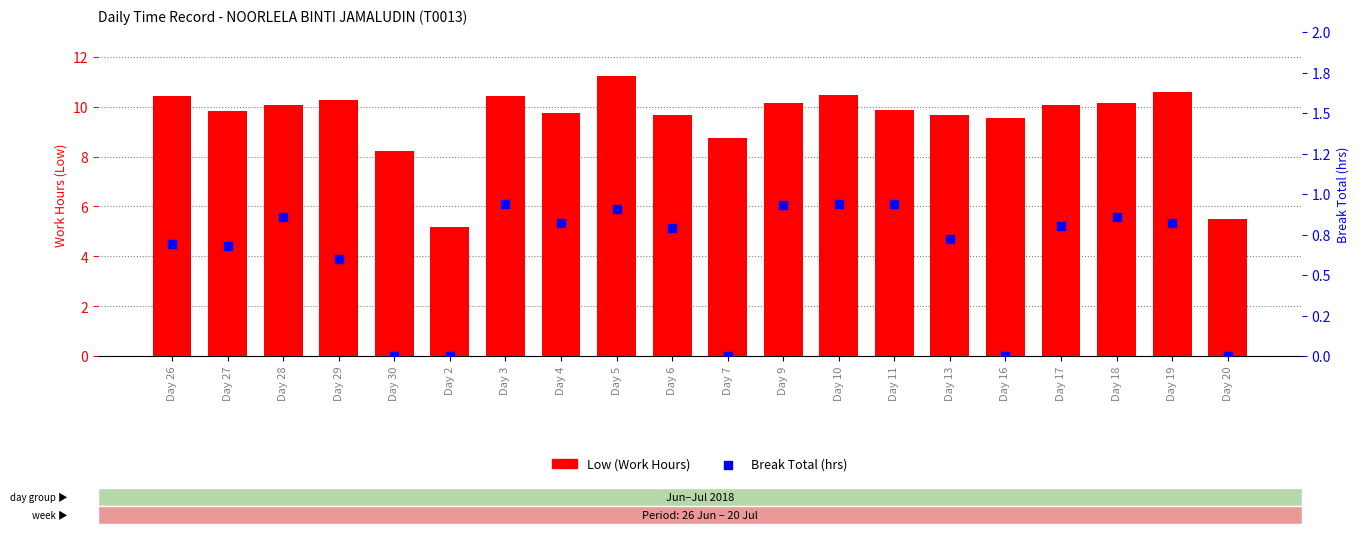

Which series contains the highest Y value?

Low (Work Hours)